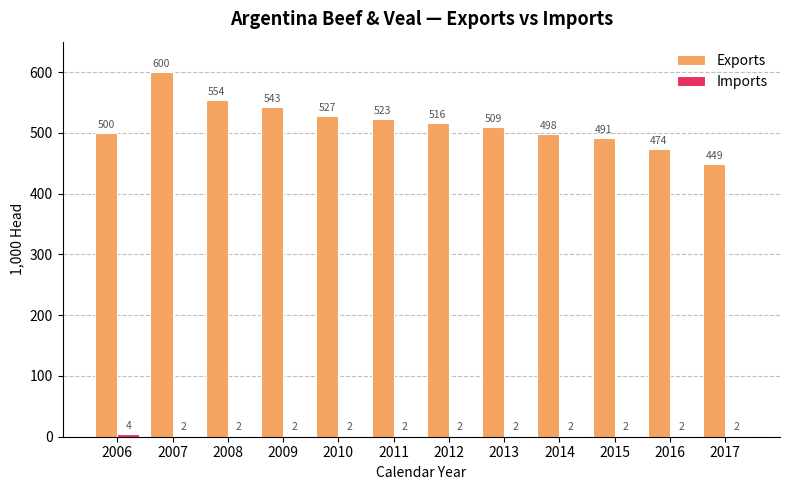

What is the sum of all Exports values?

6184